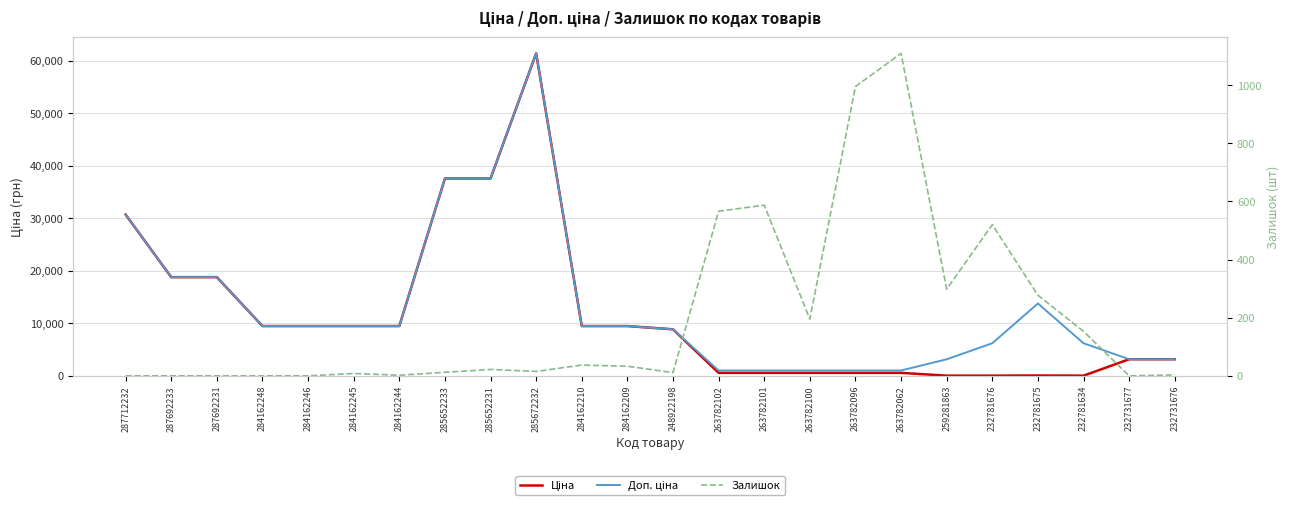

True or false: Ціна has a value of 18110.6 at 287712232.

False